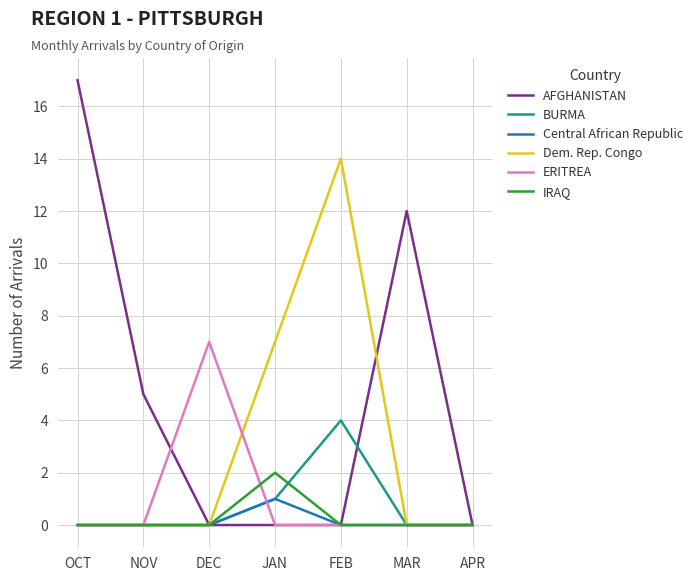

How many Dem. Rep. Congo values are between 0 and 7?

6